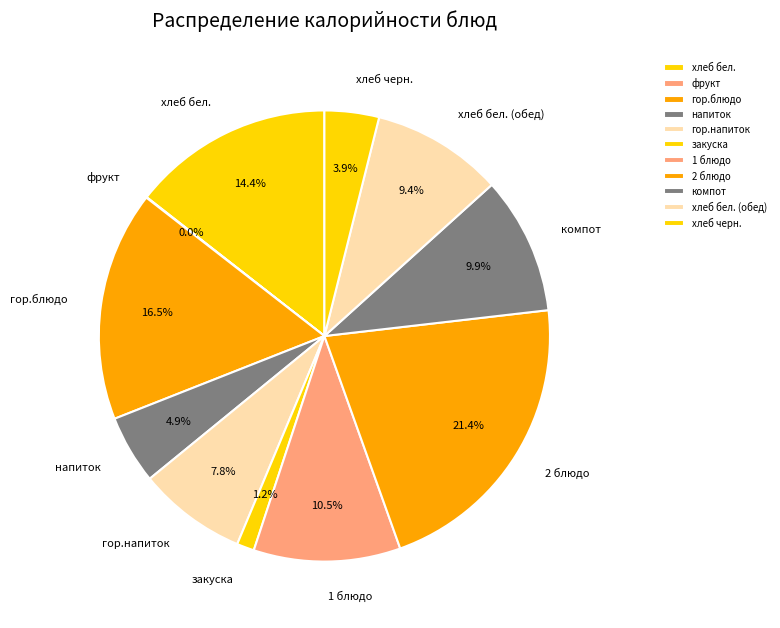

Do хлеб бел. and 2 блюдо together represent more than half of the pie?

No